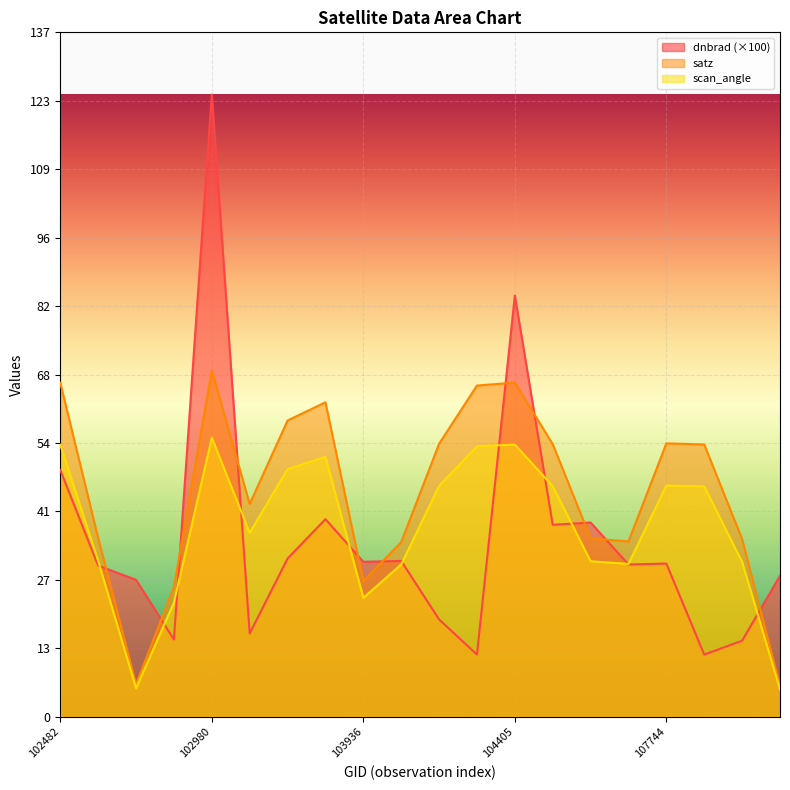

At which category is the sum across all series the highest?

102980